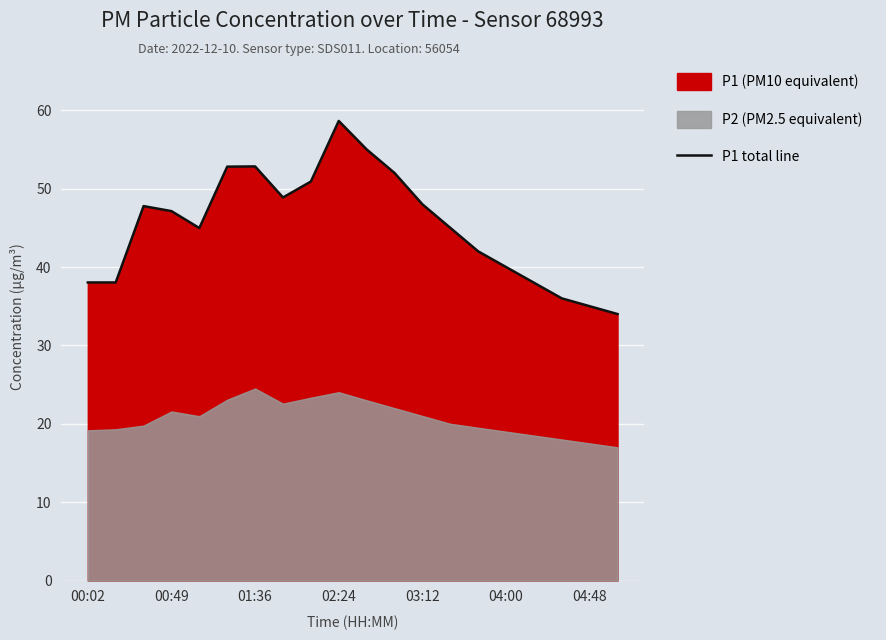

Reading left to right, transcribe all the data shown in this chart.

38.0	38.0	47.8	47.1	45.0	52.8	52.8	48.9	50.9	58.6	55.0	52.0	48.0	45.0	42.0	40.0	38.0	36.0	35.0	34.0